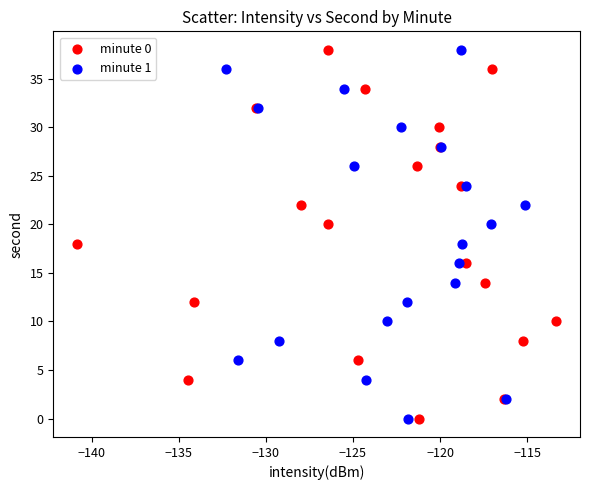

What are all the series names shown in the legend?

minute 0, minute 1